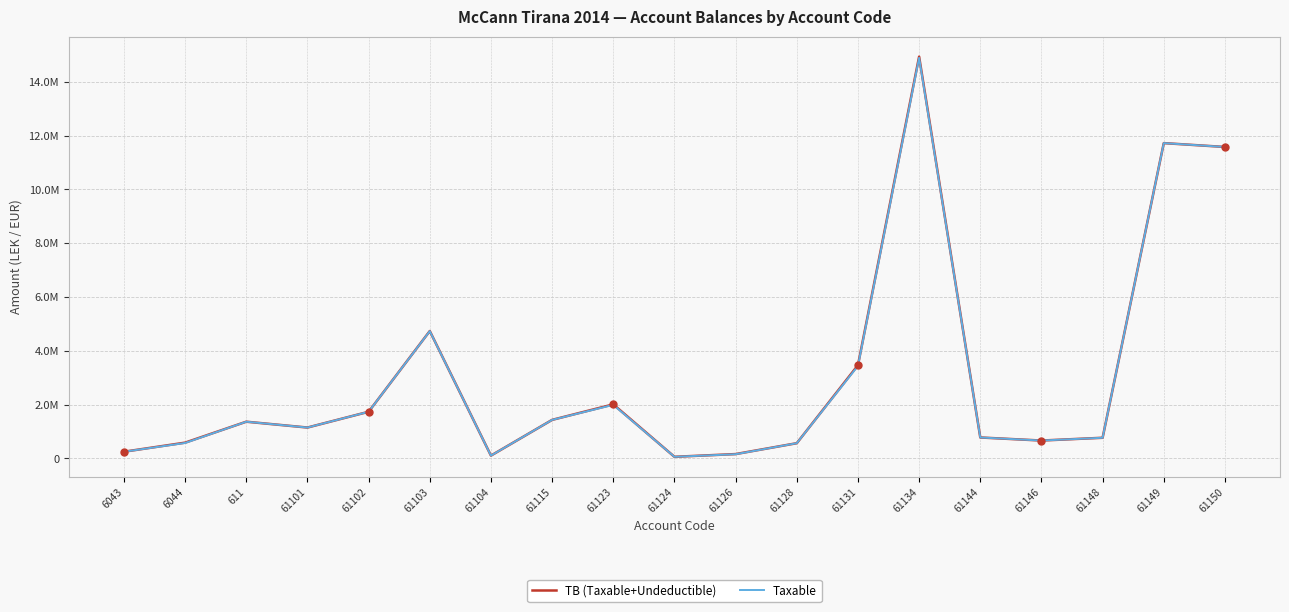

True or false: Taxable has a value of 157990.0 at 61126.

True